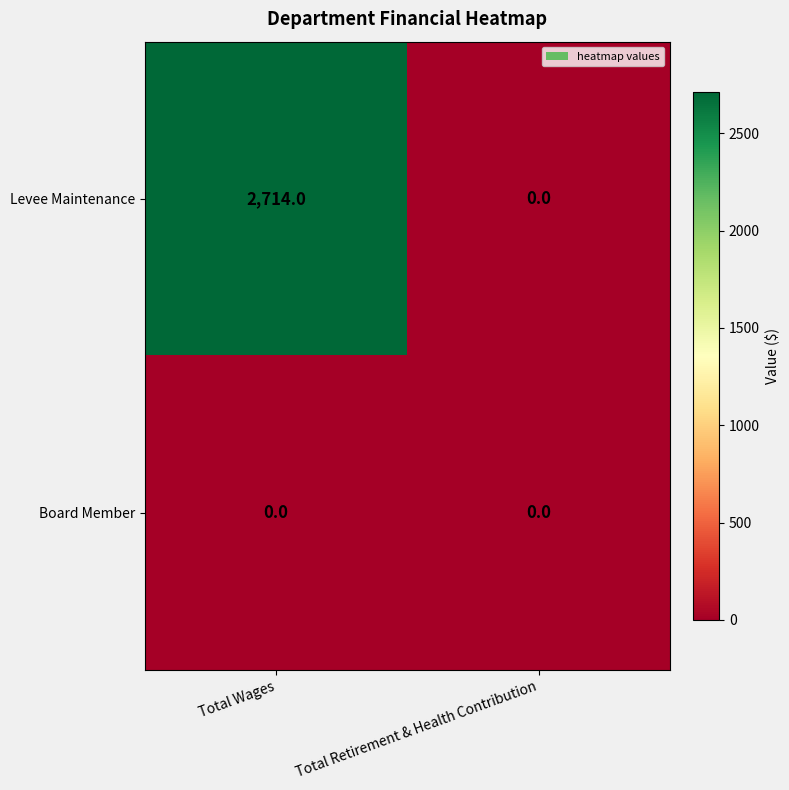

Which category has the highest value across all series?

Total Wages